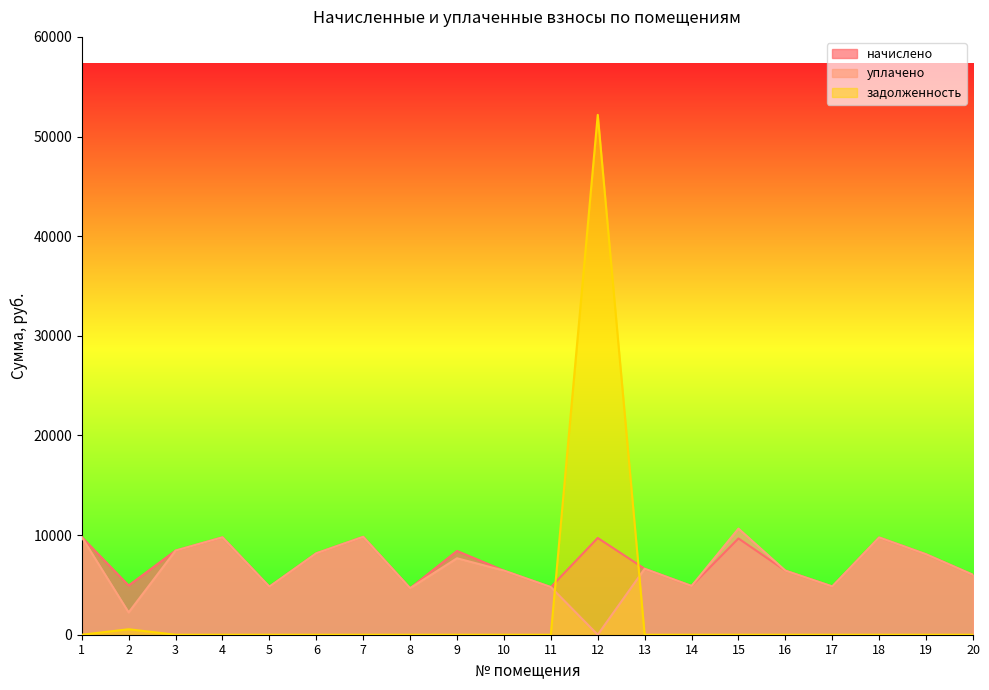

What is the difference between the highest and lowest values at 18?

9762.1